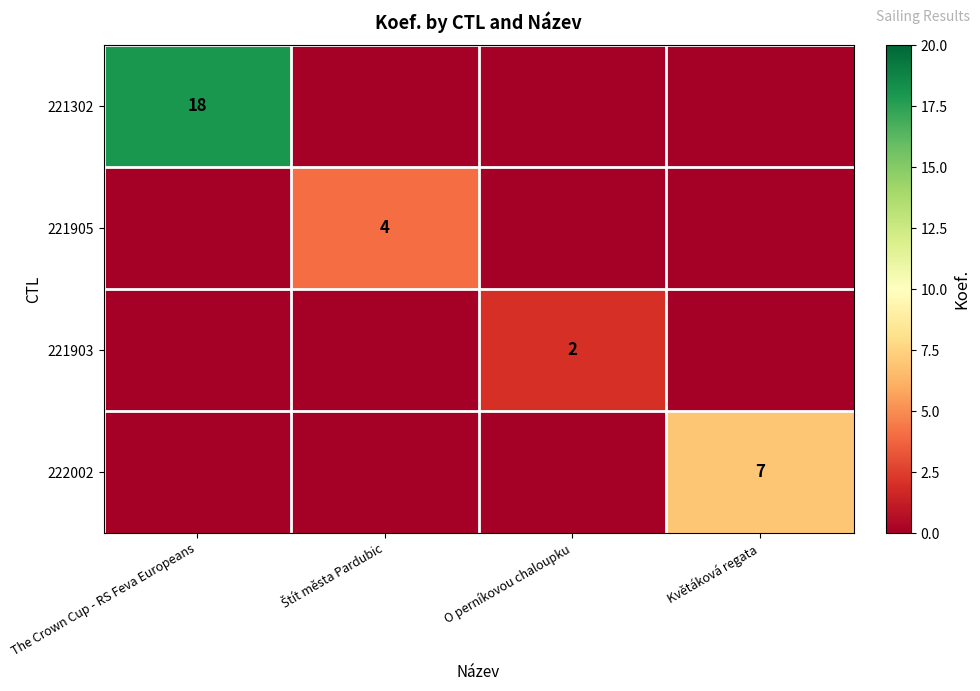

True or false: 221903 has a value of 1 at O perníkovou chaloupku.

False